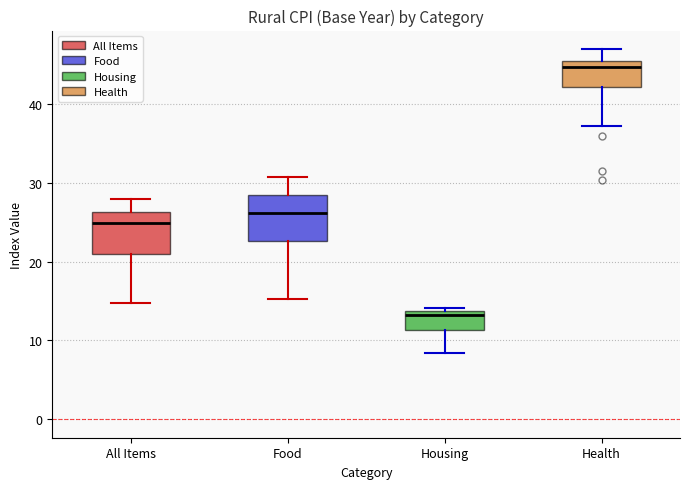

Which box has the highest median line?

Health